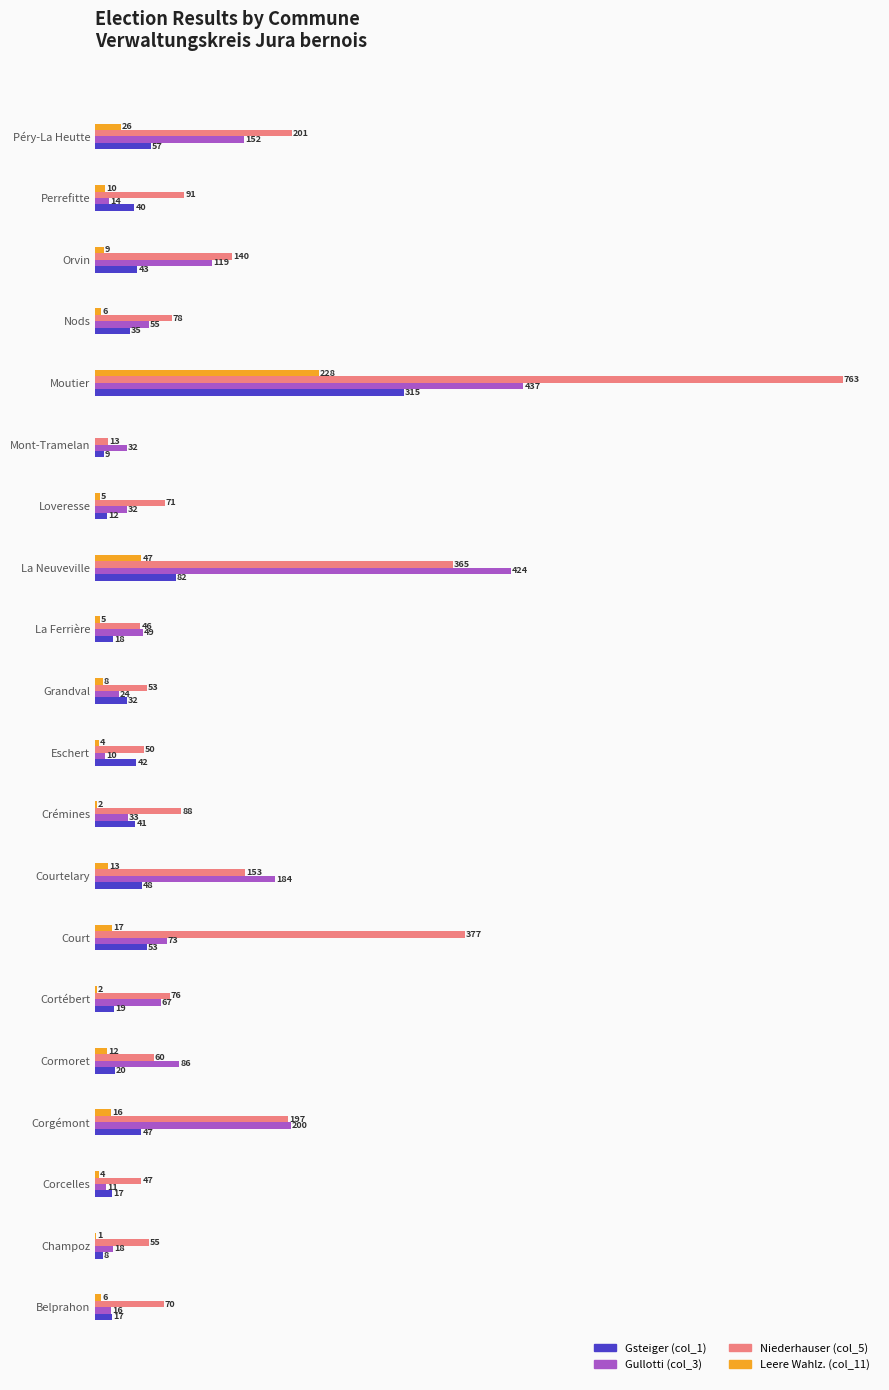

At which label is Leere Wahlz. (col_11) closest to 114?

La Neuveville